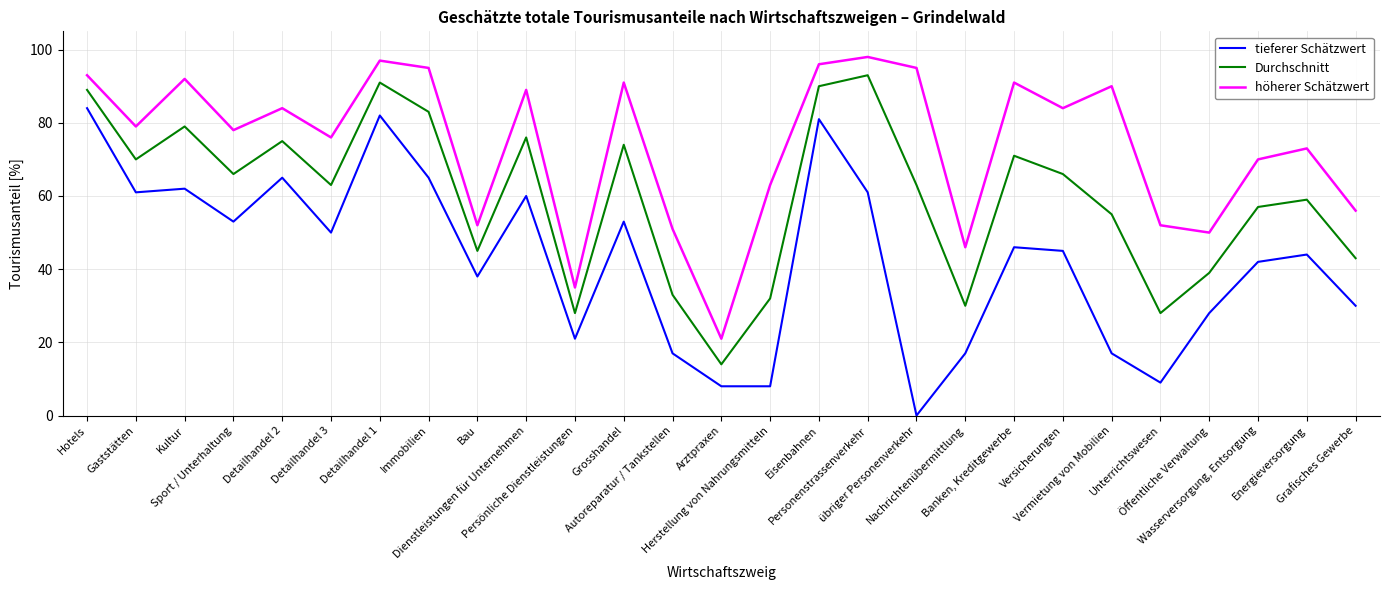

What position from the left is Wasserversorgung, Entsorgung?

25